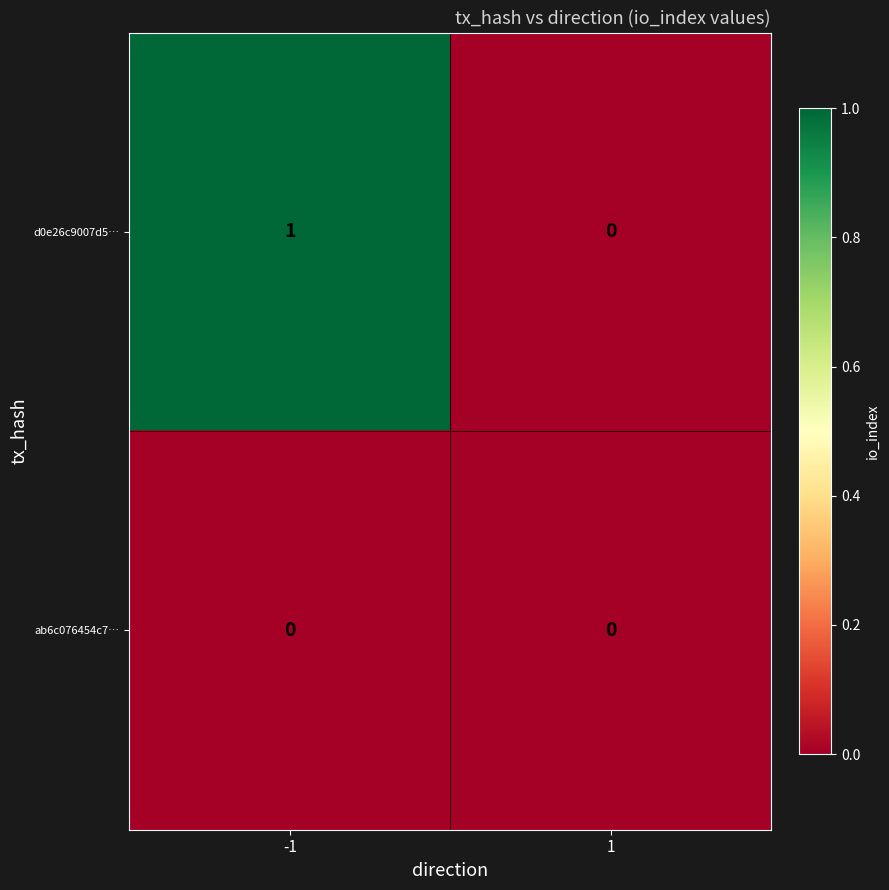

The ab6c076454c7… series shows 0 at -1. True or false?

True